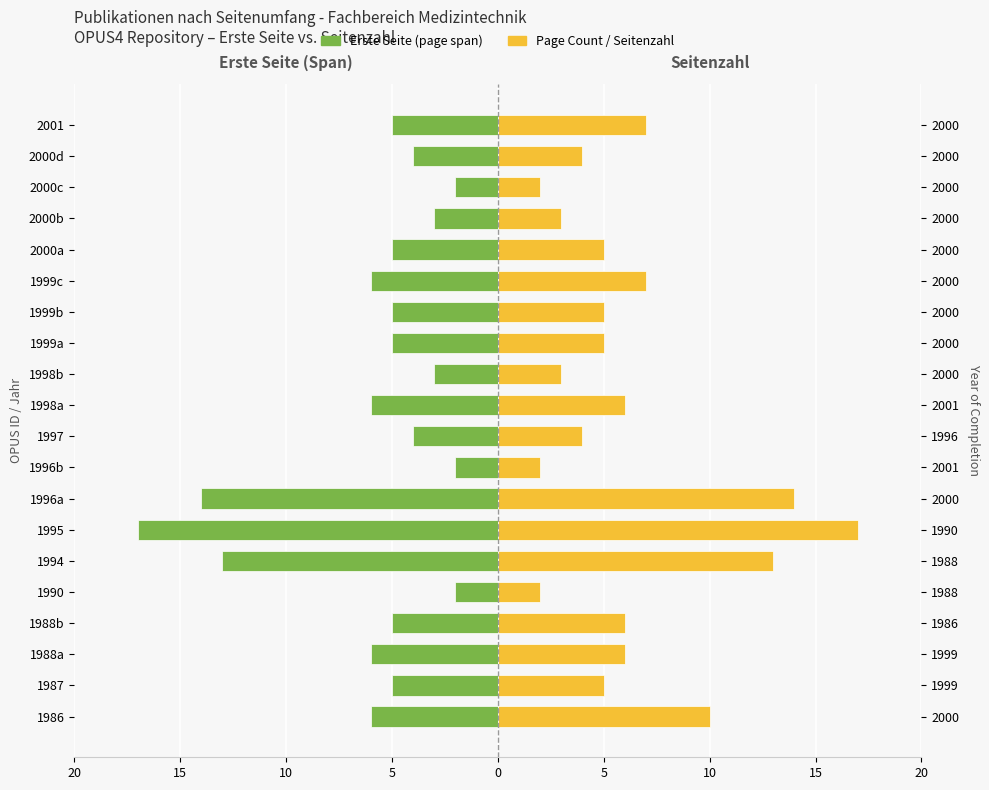

Rank the series by their maximum value, from lowest to highest.

Erste Seite (page span), Page Count